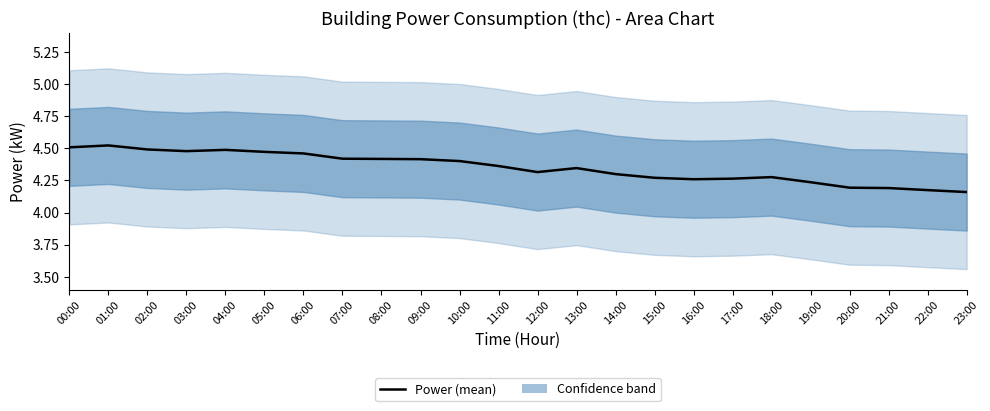

What is the difference between the second highest and minimum values?

0.3